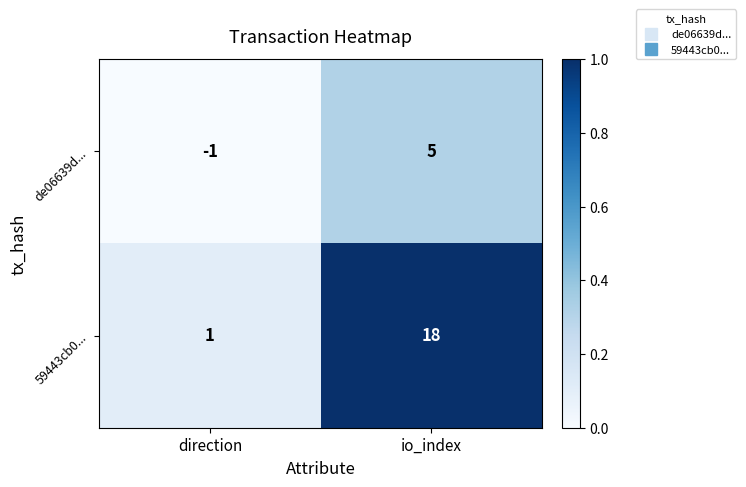

What is the sum of all de06639d... values?

4